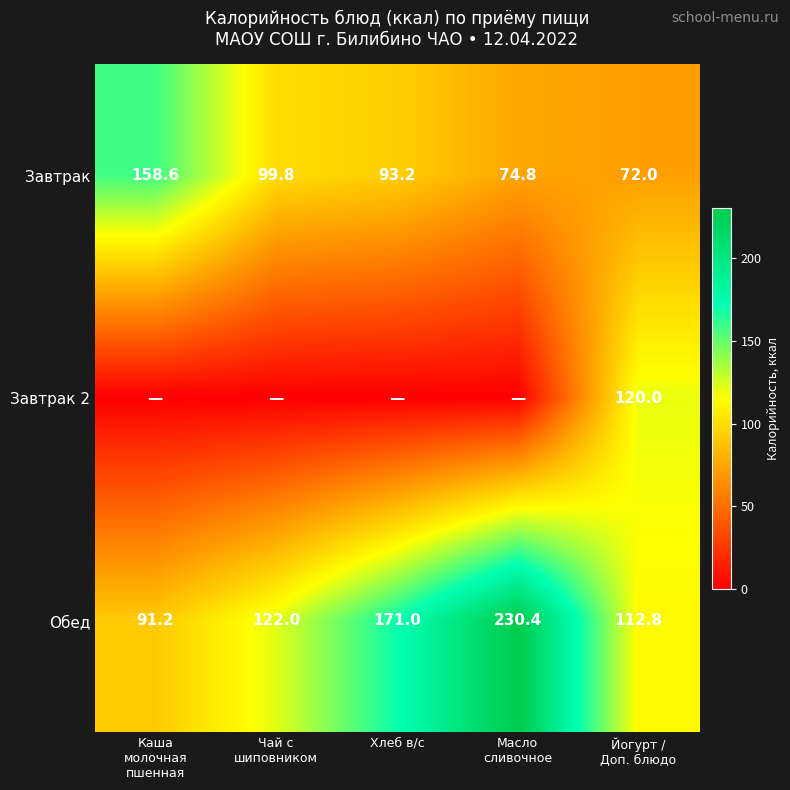

At which category is the sum across all series the highest?

Масло
сливочное